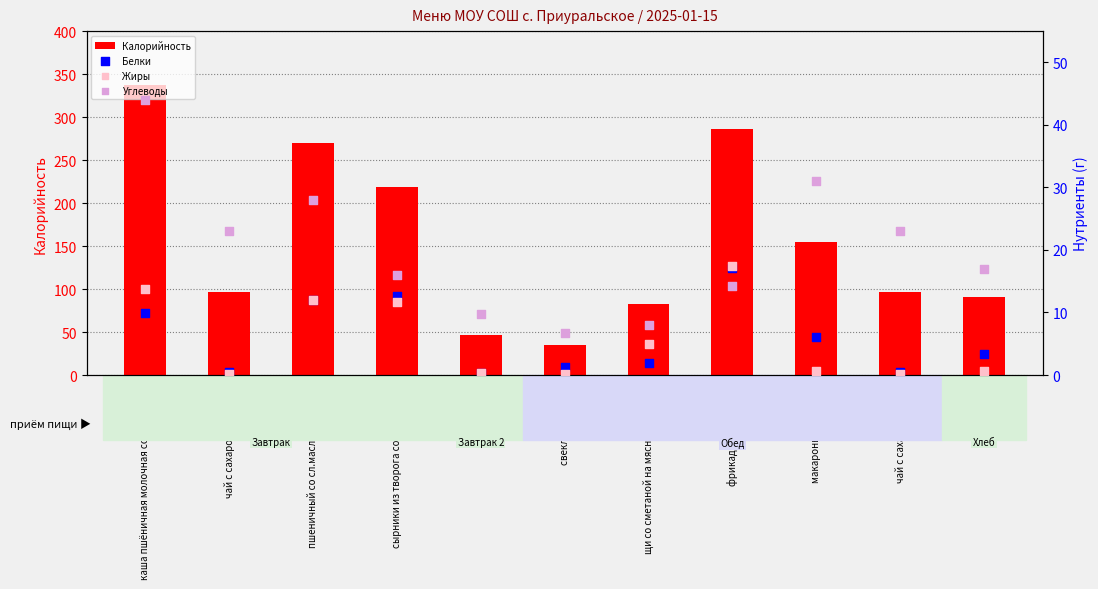

Which series has the largest total across all categories?

Калорийность